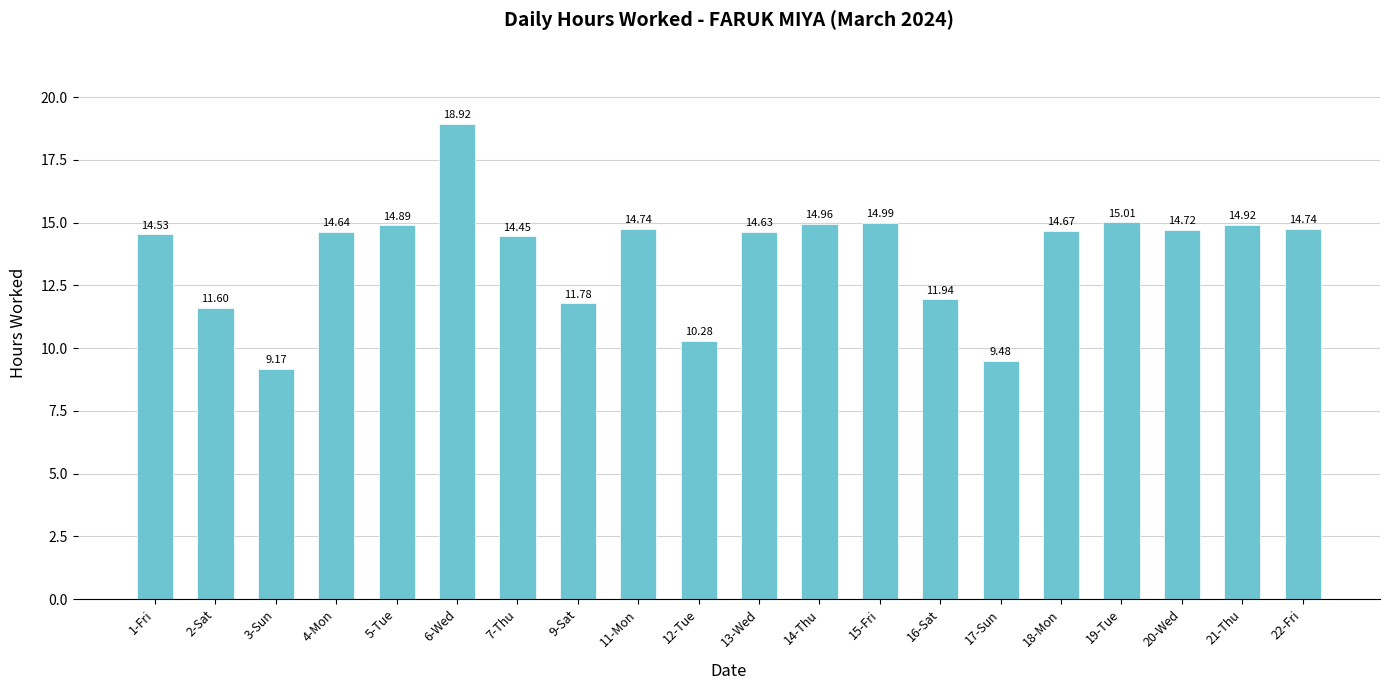

Approximately how many times larger is the value at 7-Thu compared to 14-Thu?

1.0